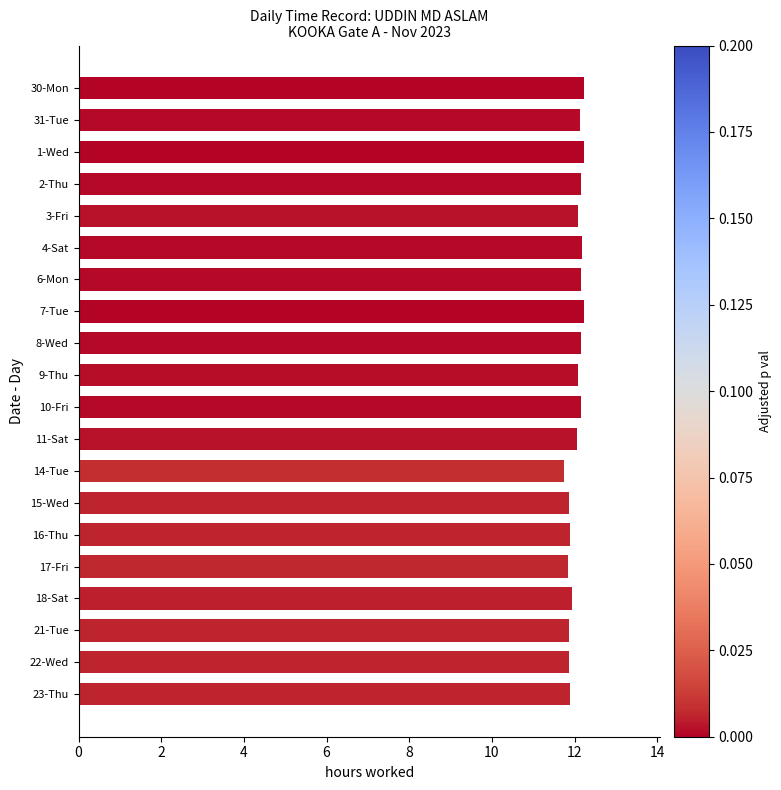

The chart shows a value of 12.2 at 2-Thu. True or false?

True